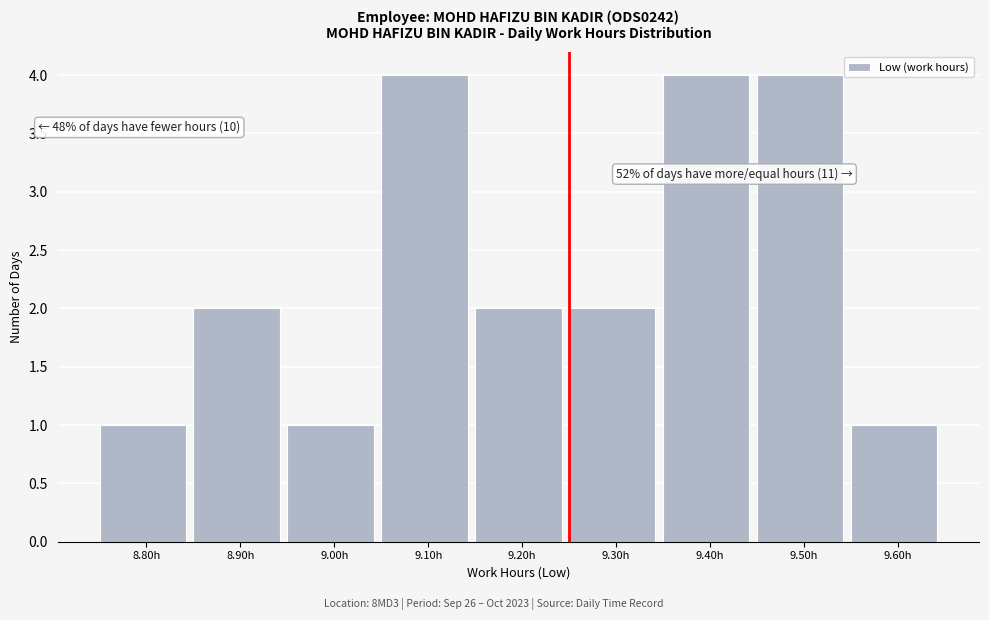

Reading left to right, extract all data points from this chart.

1	2	1	4	2	2	4	4	1